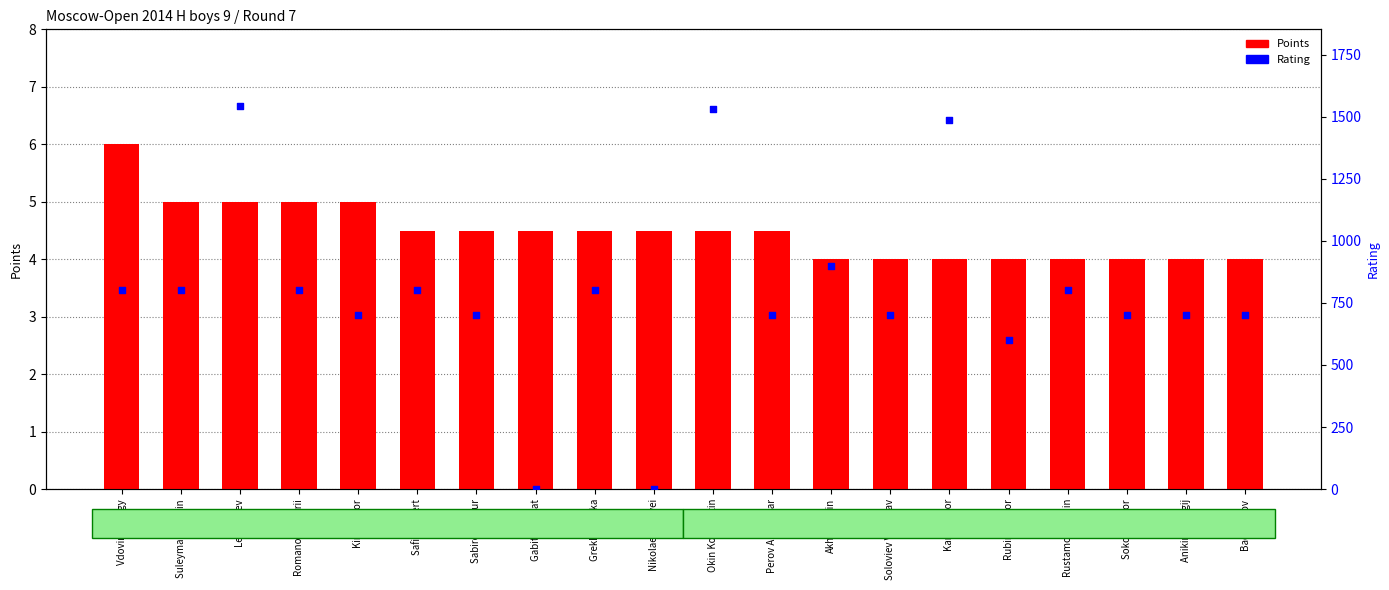

Which series has the largest total across all categories?

Rating